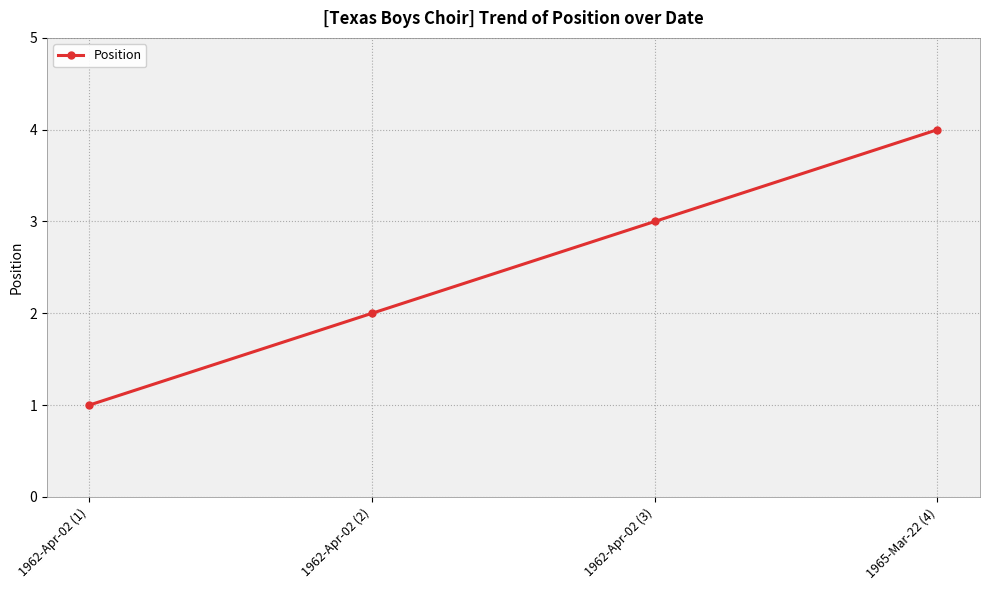

Between 1965-Mar-22 (4) and 1962-Apr-02 (1), which is larger?

1965-Mar-22 (4)